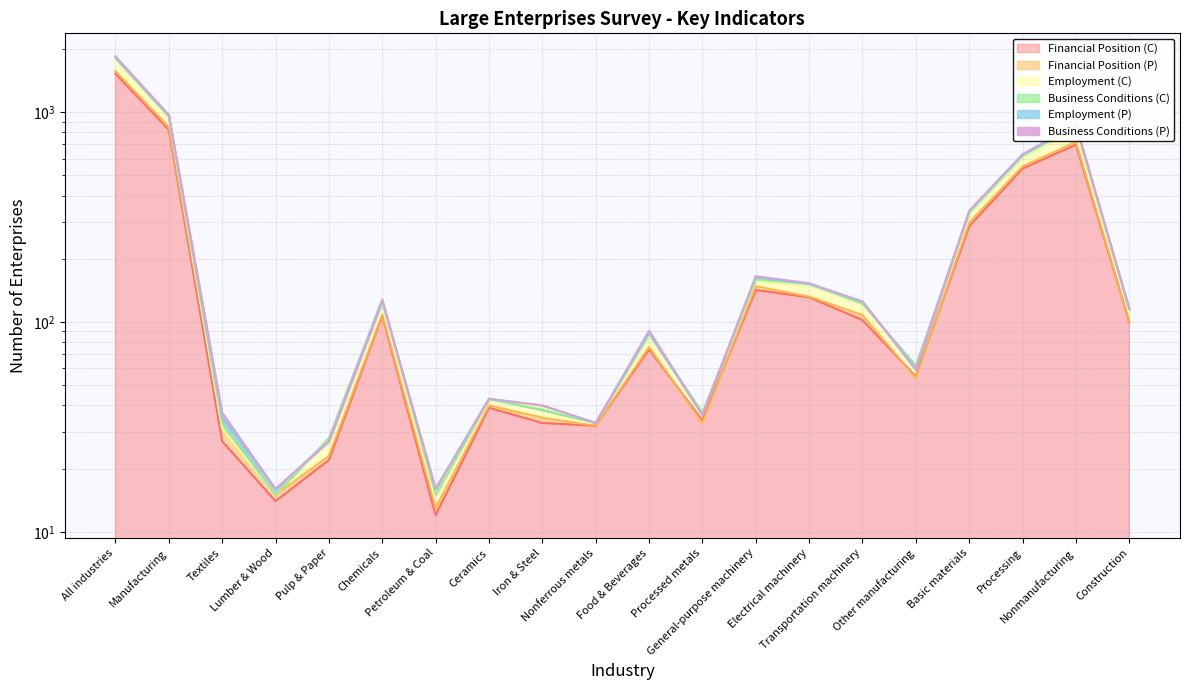

At which category does Employment (P) reach its first local peak?

Chemicals